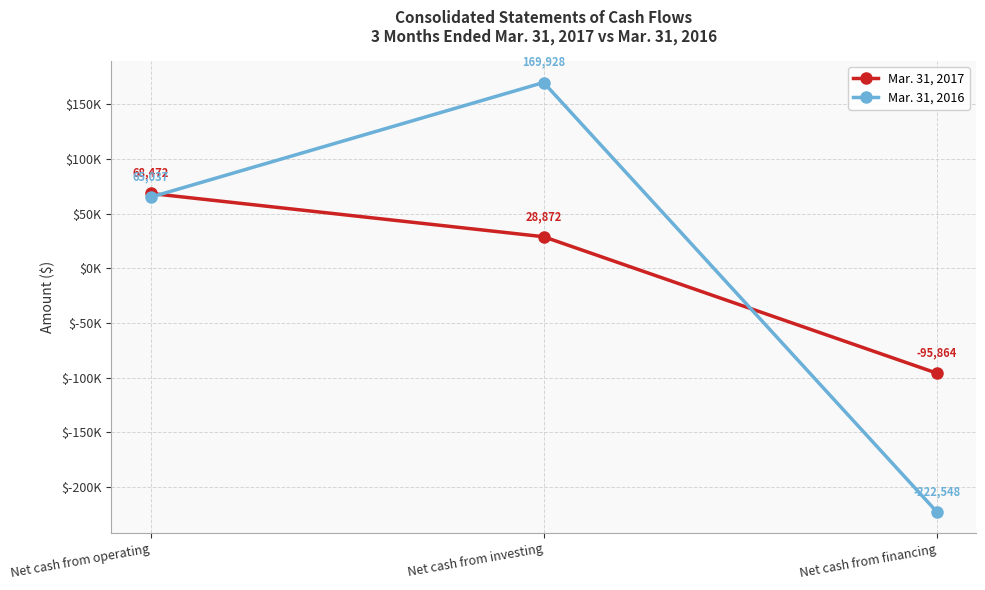

At Net cash from investing, list the series in order from smallest to largest.

Mar. 31, 2017, Mar. 31, 2016